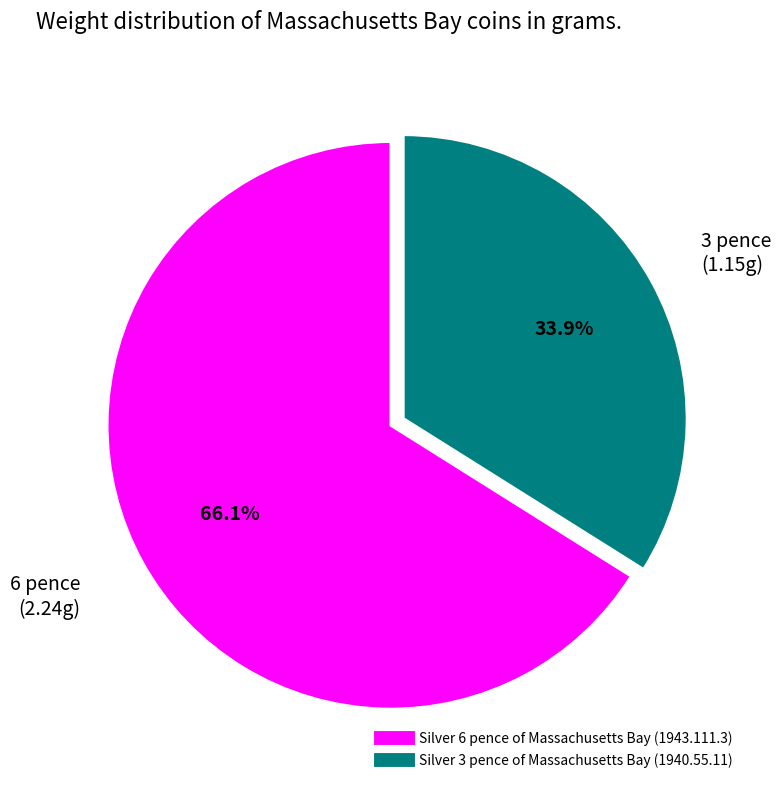

To the nearest percent, what is the difference between the largest and smallest slice percentages?

32%